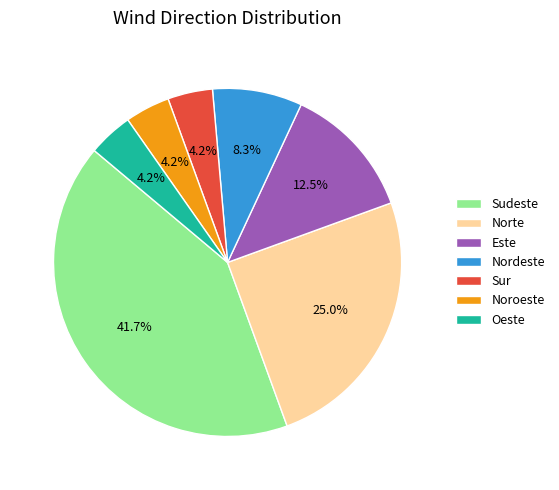

To the nearest percent, what is the combined percentage of Este and Oeste?

17%